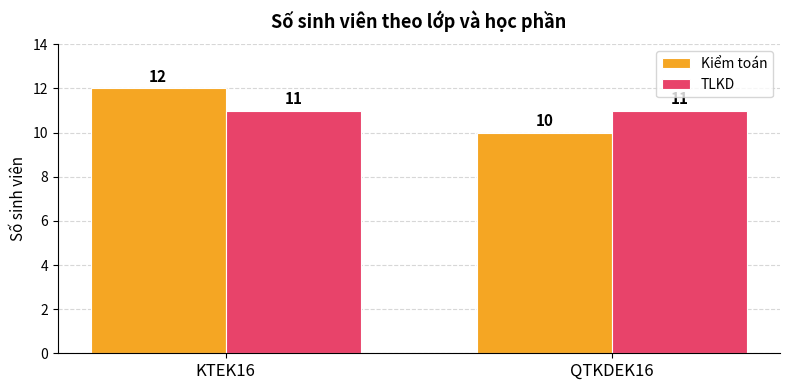

Reading left to right, extract all data points from this chart.

Kiểm toán: KTEK16=12	QTKDEK16=10
TLKD: KTEK16=11	QTKDEK16=11